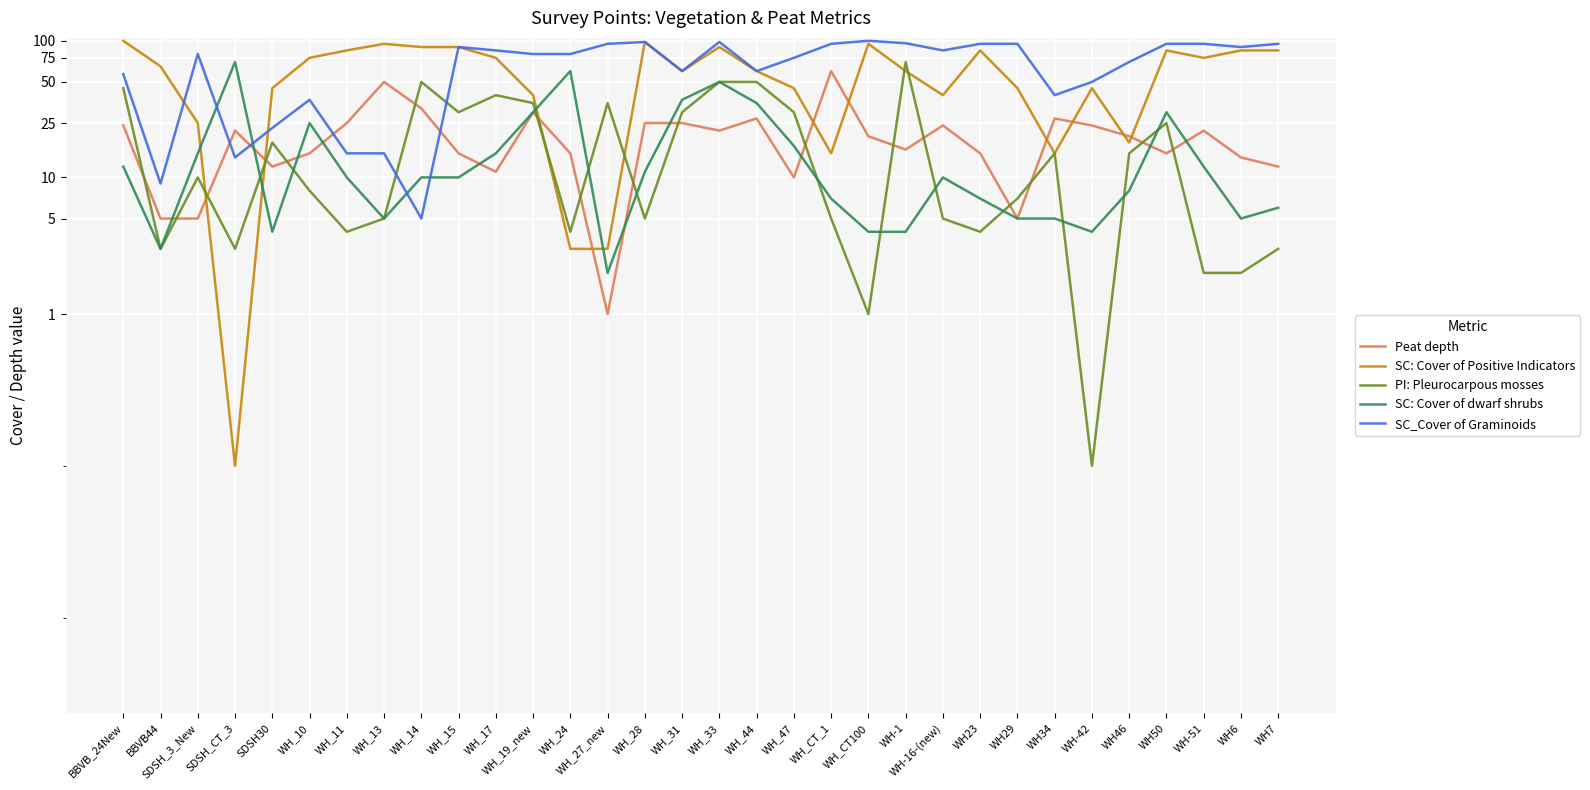

What is the greatest value displayed?

100